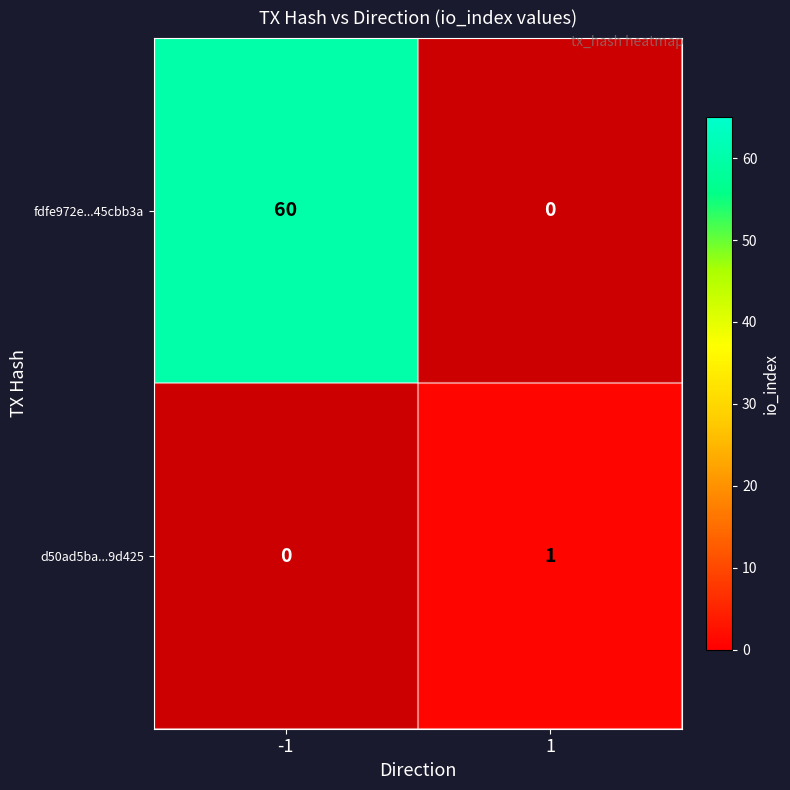

What is the spread (max minus min) of values at 1?

1